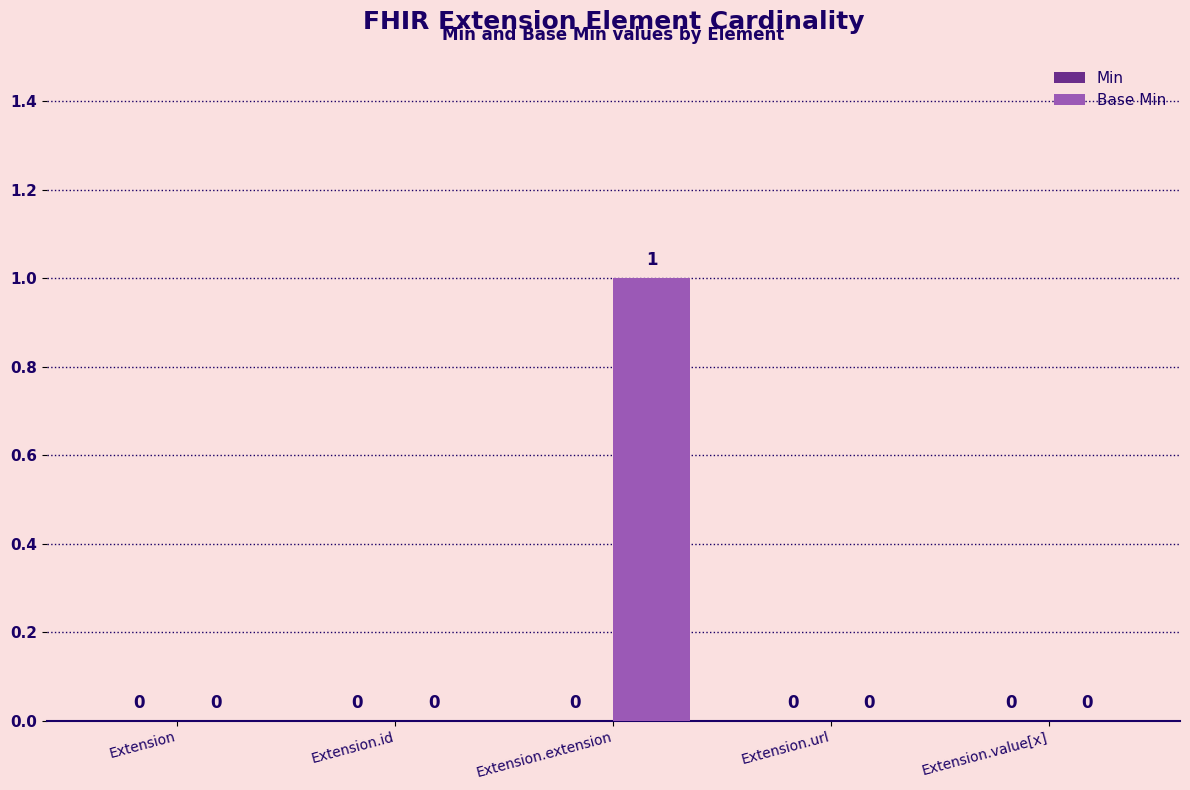

Are the bars horizontal?

No